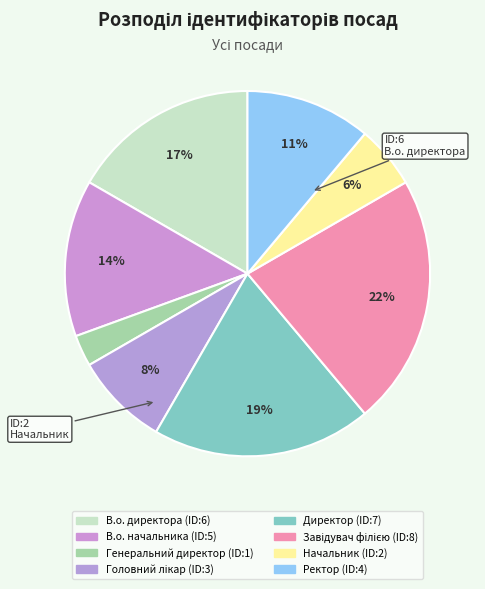

Is there any slice that represents more than half of the pie?

No